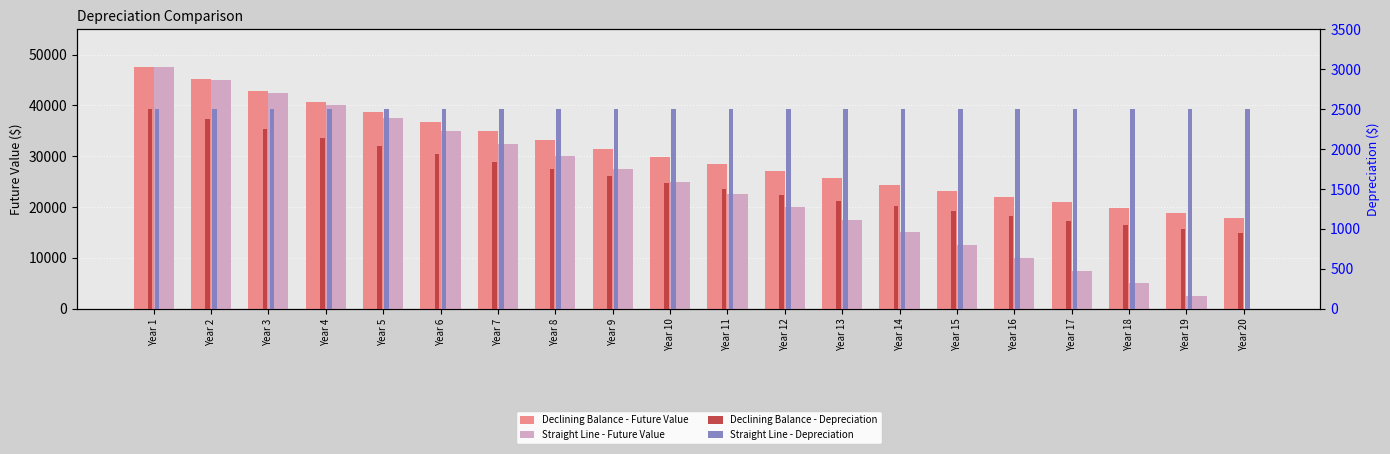

What is the highest value of the Declining Balance - Depreciation series?

2500.0